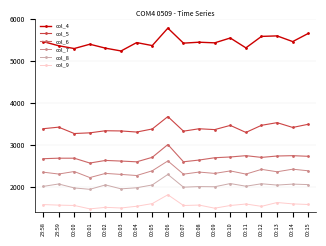

What is the difference between the highest and lowest values at 00:11?

3708